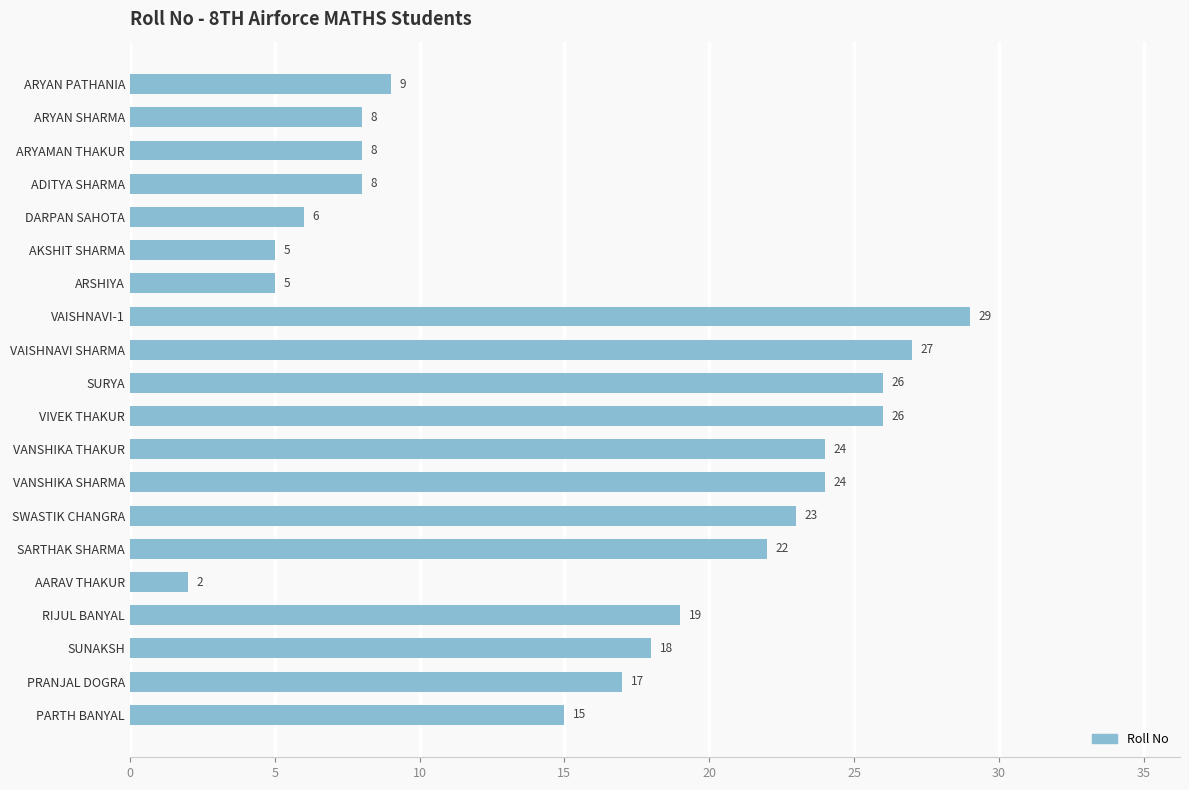

What is the difference between the values at VANSHIKA SHARMA and PRANJAL DOGRA?

7